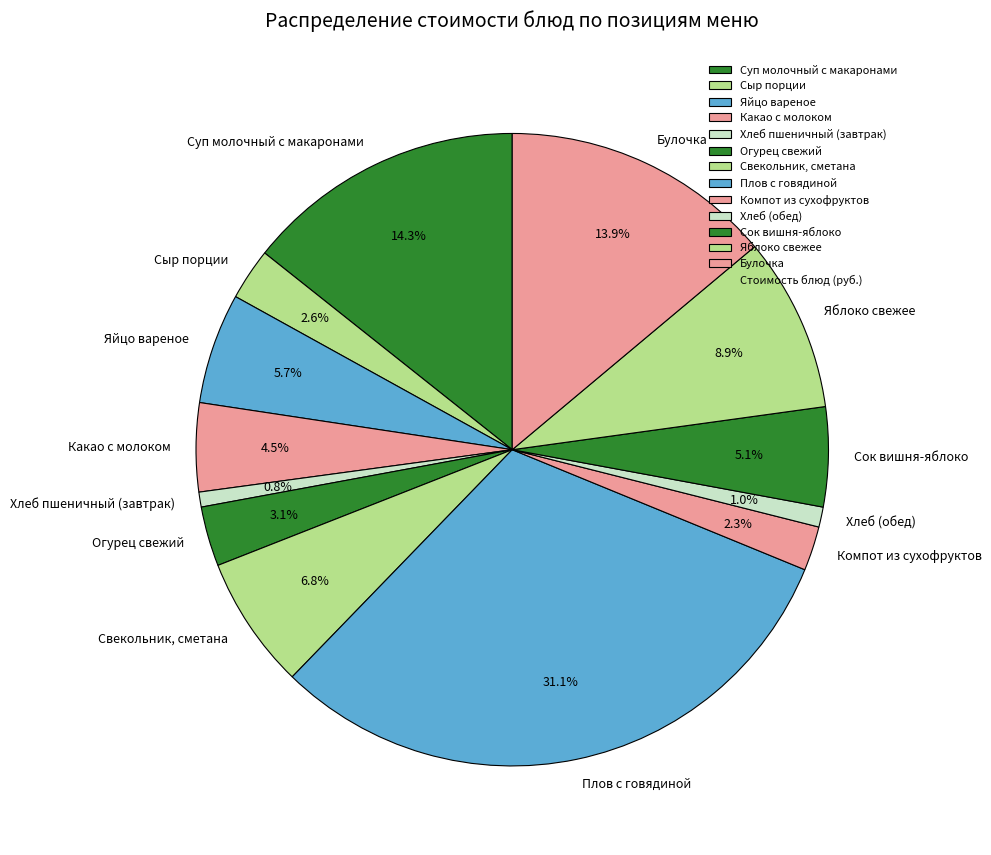

What is the largest slice in the pie chart?

Плов с говядиной